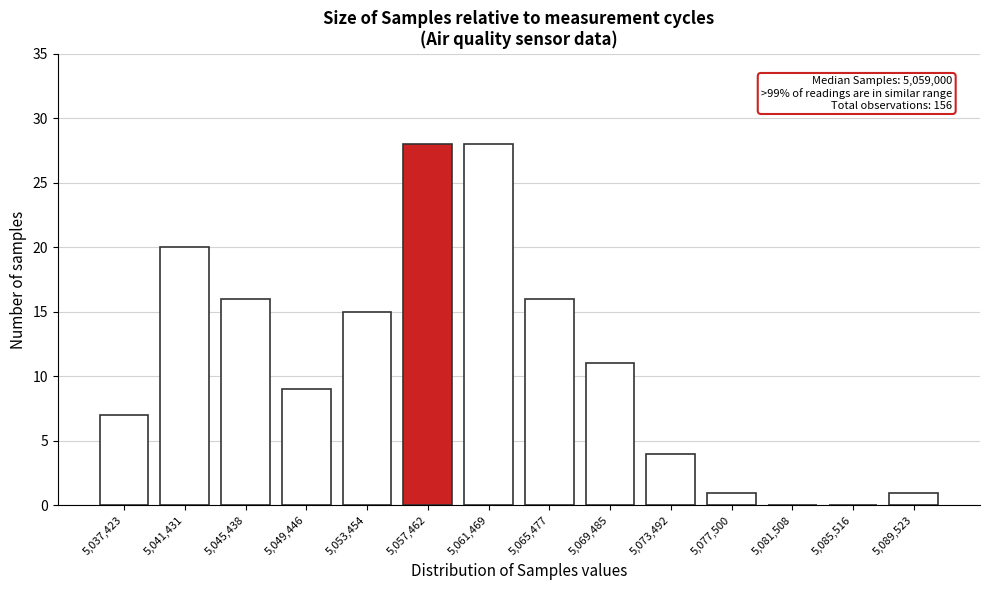

Reading left to right, transcribe all the data shown in this chart.

5,037,423=7	5,041,431=20	5,045,438=16	5,049,446=9	5,053,454=15	5,057,462=28	5,061,469=28	5,065,477=16	5,069,485=11	5,073,492=4	5,077,500=1	5,081,508=0	5,085,516=0	5,089,523=1